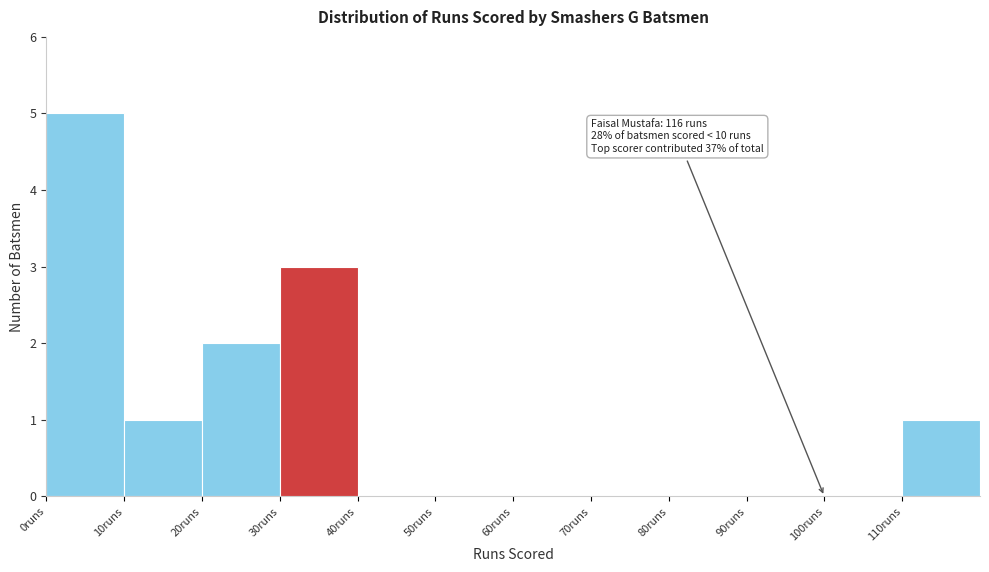

Which range on the x-axis has the tallest bar?

0 to 10